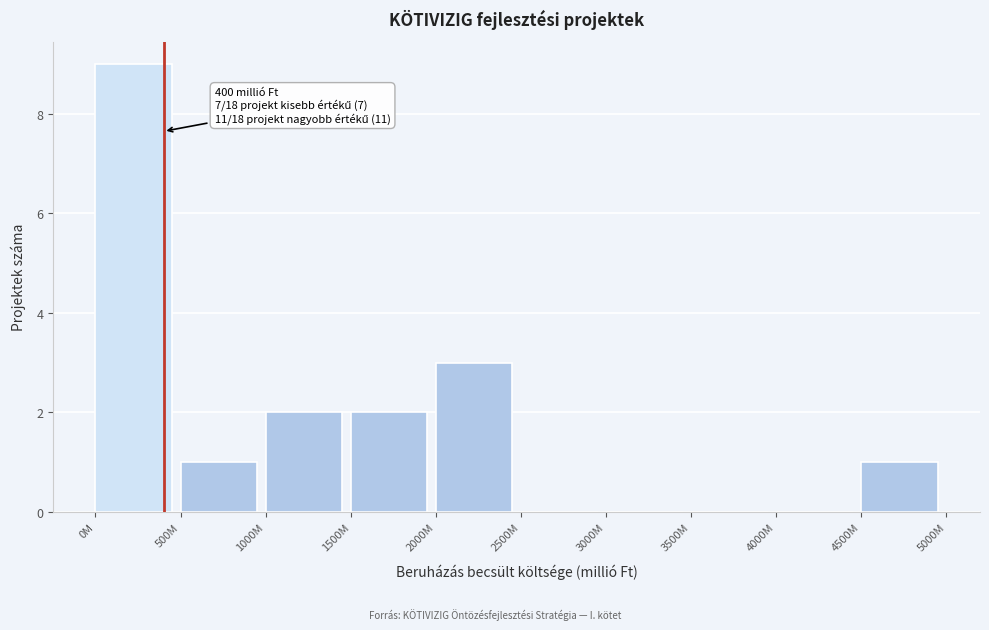

Reading left to right, what are all the values shown in this chart?

0M=9	500M=1	1000M=2	1500M=2	2000M=3	2500M=0	3000M=0	3500M=0	4000M=0	4500M=1